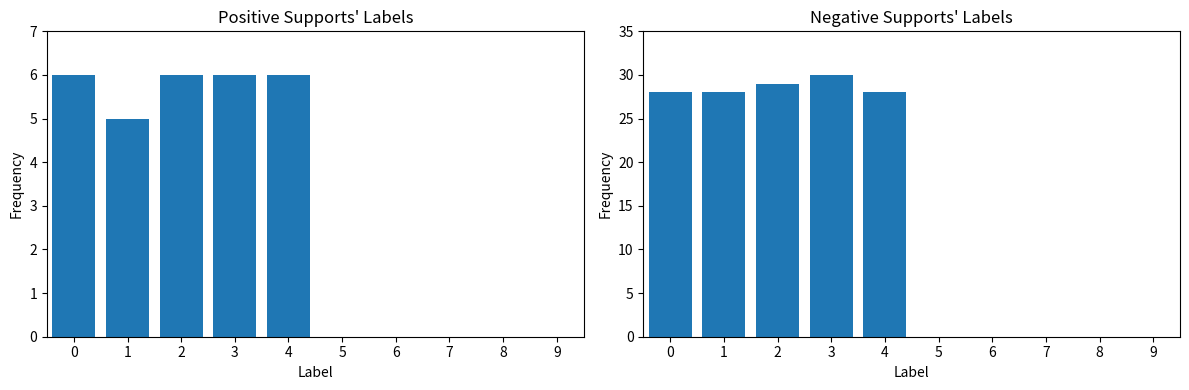

The value of IIa at 4 is 6. True or false?

True